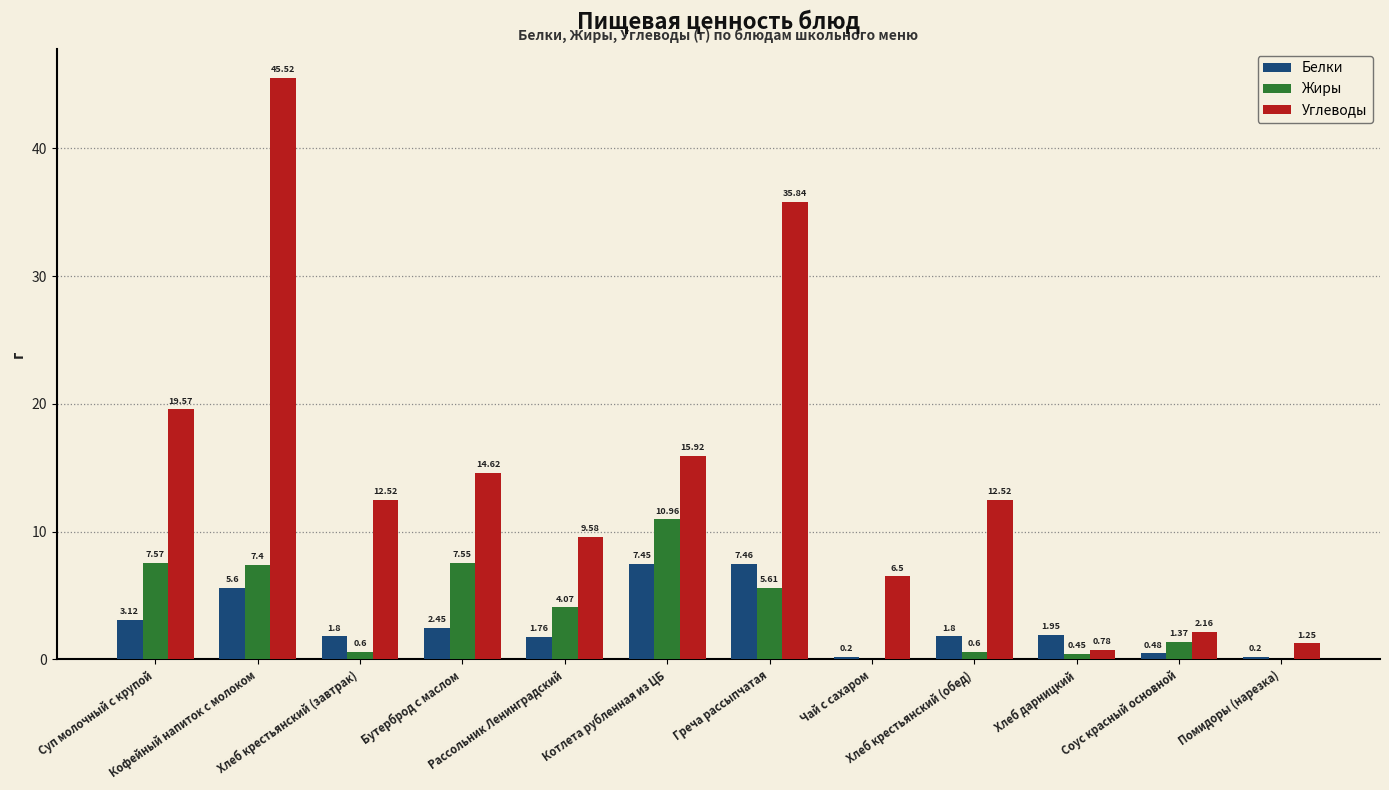

Which series has the largest total across all categories?

Углеводы